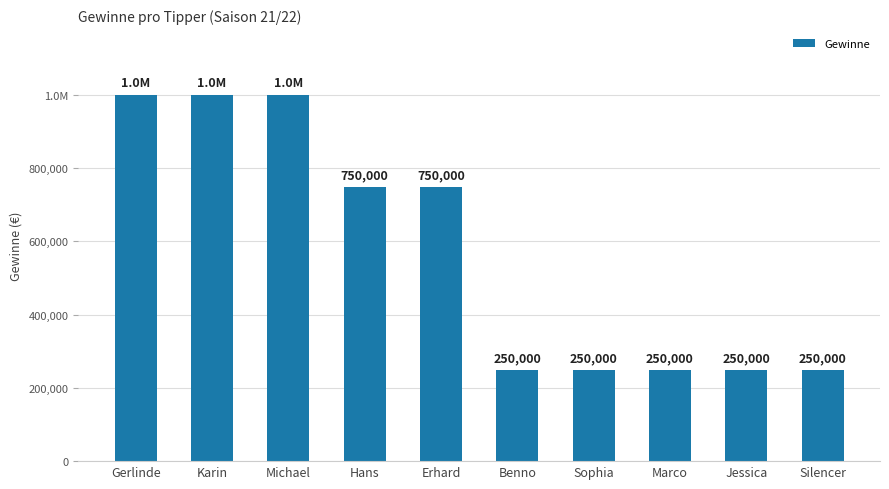

Does the chart contain any negative values?

No